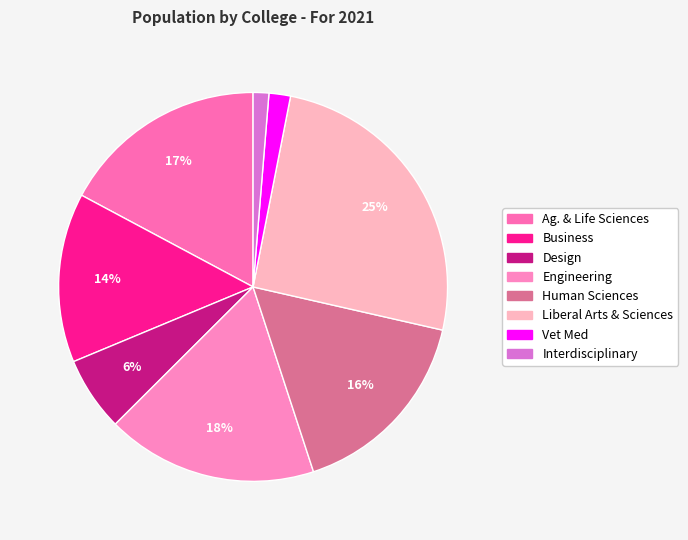

Count the number of slices in the pie.

8